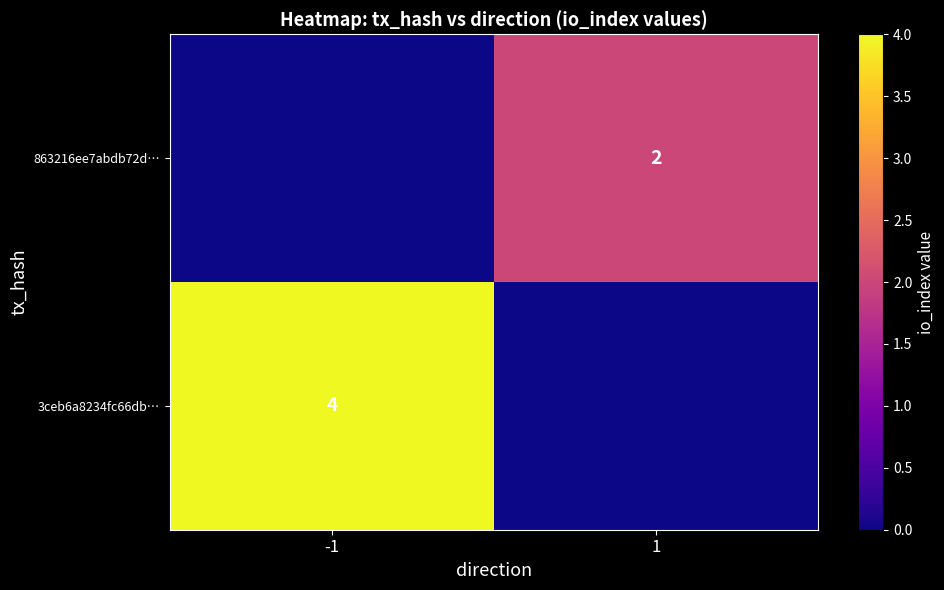

True or false: 3ceb6a8234fc66db… has a value of 4 at -1.

True